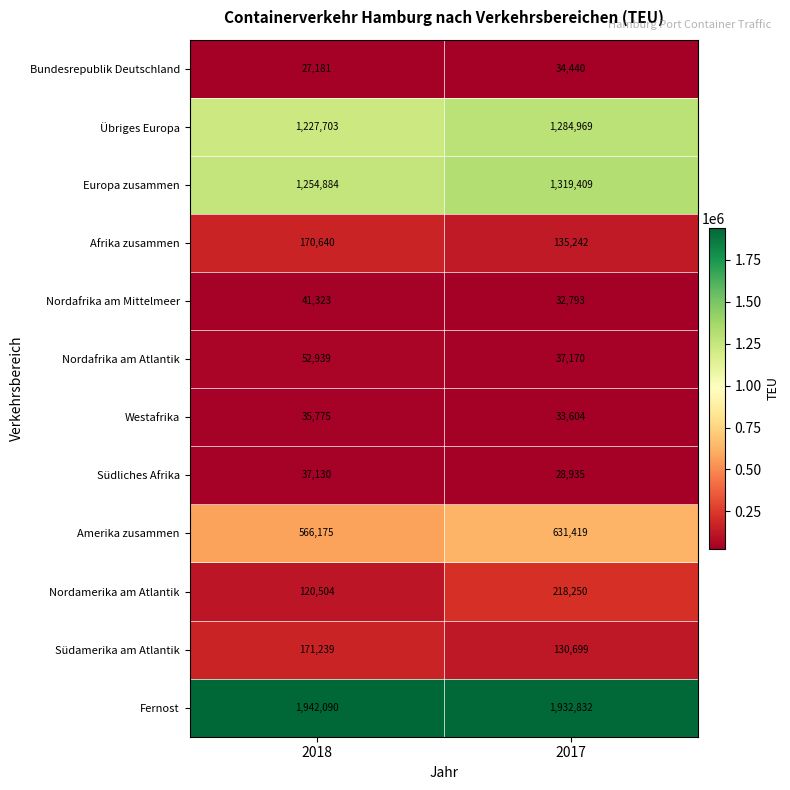

The value of Europa zusammen at 2017 is 505144. True or false?

False